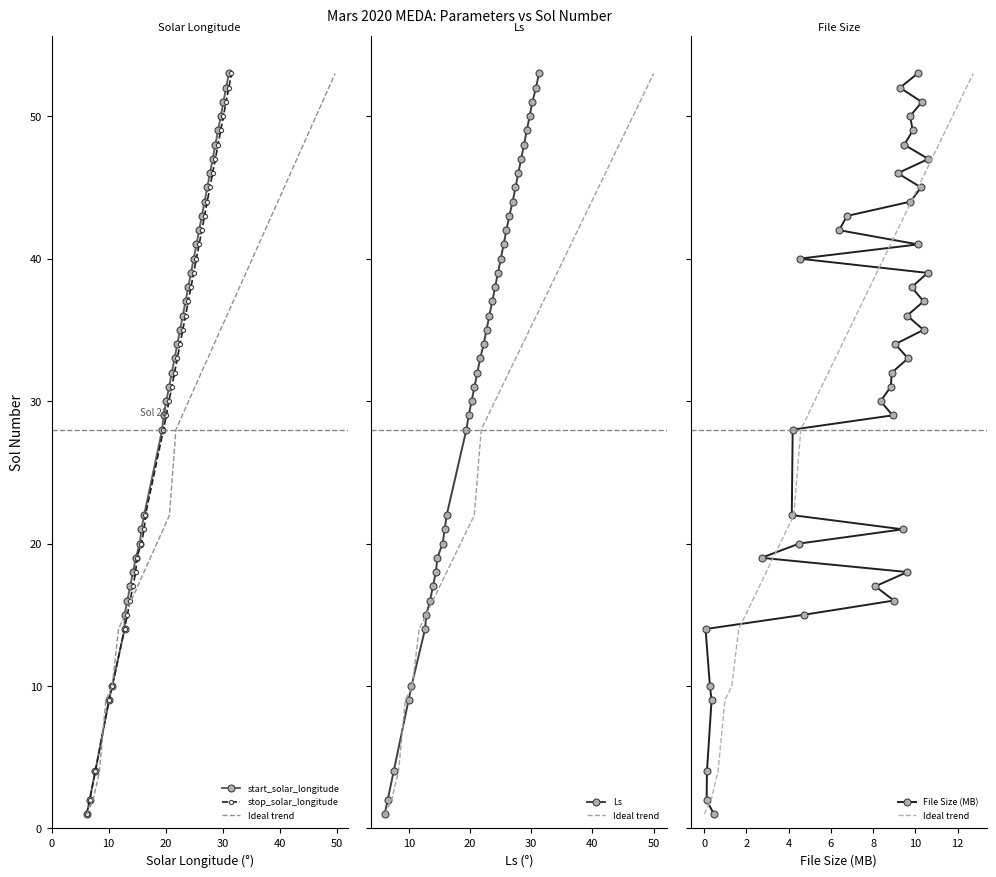

How many data points in Ideal trend are less than 34?

20